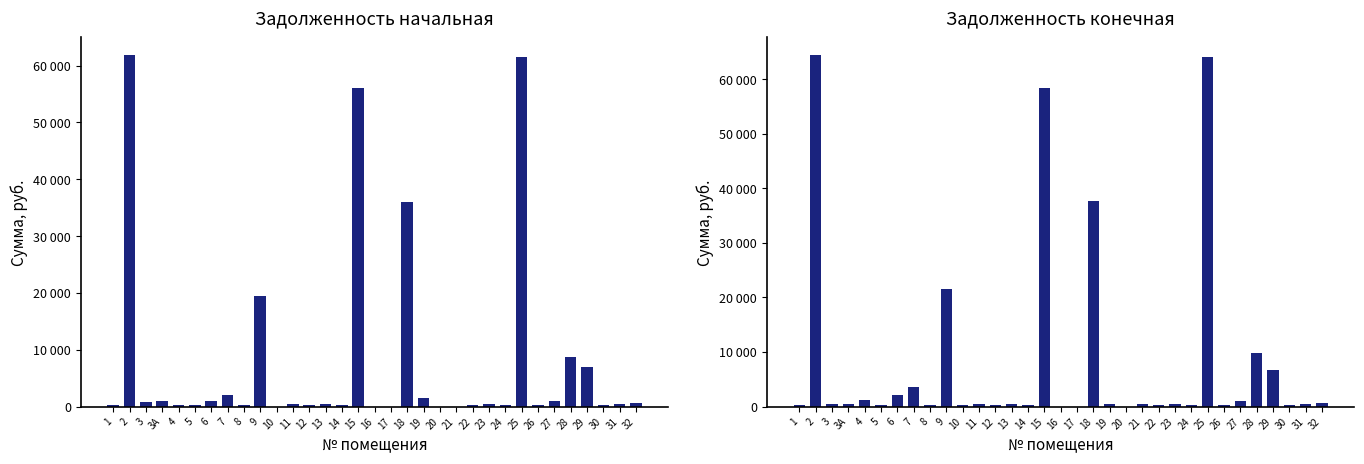

Read the задолженность (кон.) value at 3А.

403.6